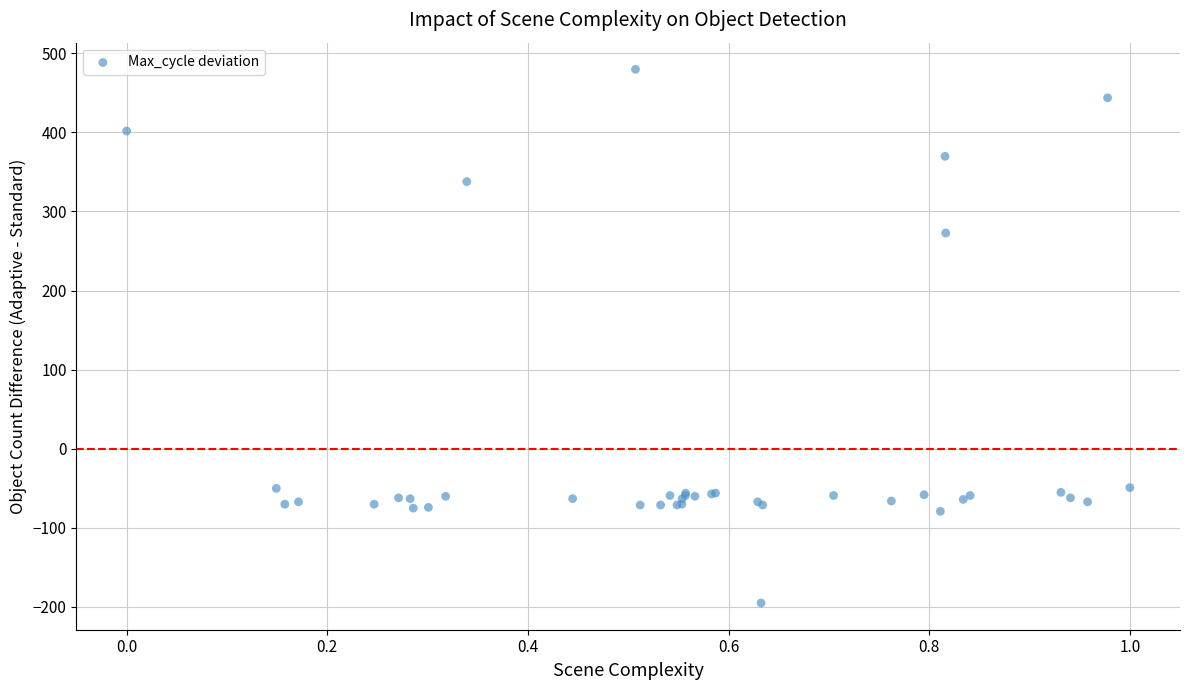

What Y value in the scatter plot is closest to 142?

272.8